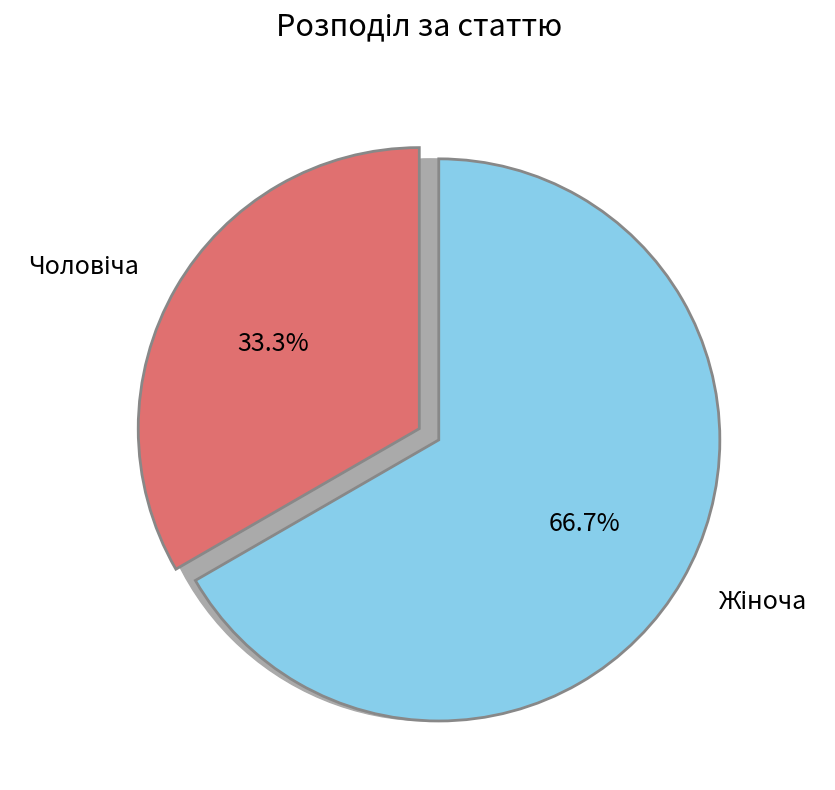

How many segments does this pie chart have?

2